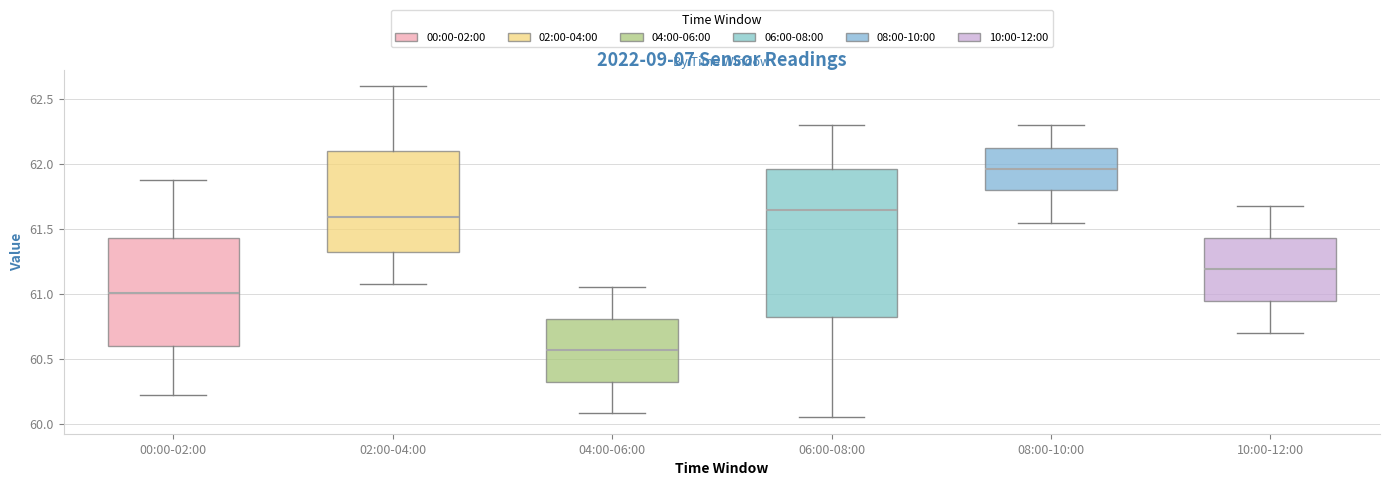

Which box has the highest median line?

08:00-10:00